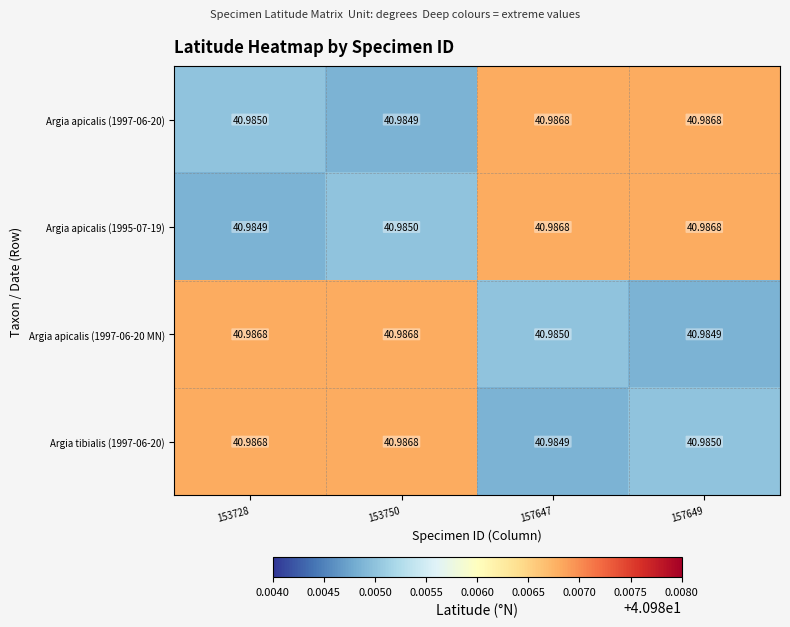

Reading left to right, what are all the values shown in this chart?

Argia apicalis (1997-06-20): 153728=41.0	153750=41.0	157647=41.0	157649=41.0
Argia apicalis (1995-07-19): 153728=41.0	153750=41.0	157647=41.0	157649=41.0
Argia apicalis (1997-06-20 MN): 153728=41.0	153750=41.0	157647=41.0	157649=41.0
Argia tibialis (1997-06-20): 153728=41.0	153750=41.0	157647=41.0	157649=41.0